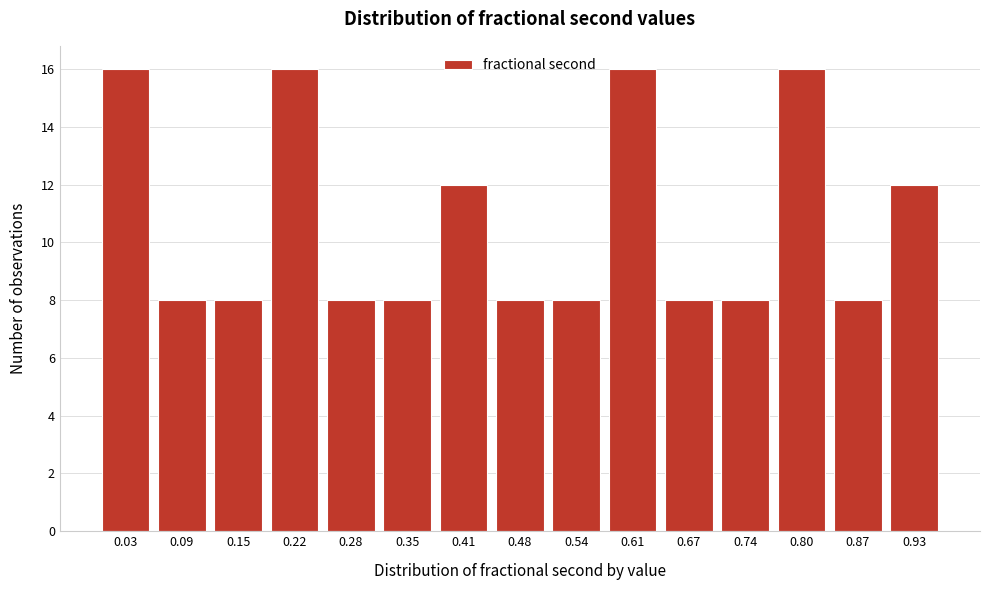

Reading left to right, list all the values displayed in this chart.

0.03=16	0.09=8	0.15=8	0.22=16	0.28=8	0.35=8	0.41=12	0.48=8	0.54=8	0.61=16	0.67=8	0.74=8	0.80=16	0.87=8	0.93=12